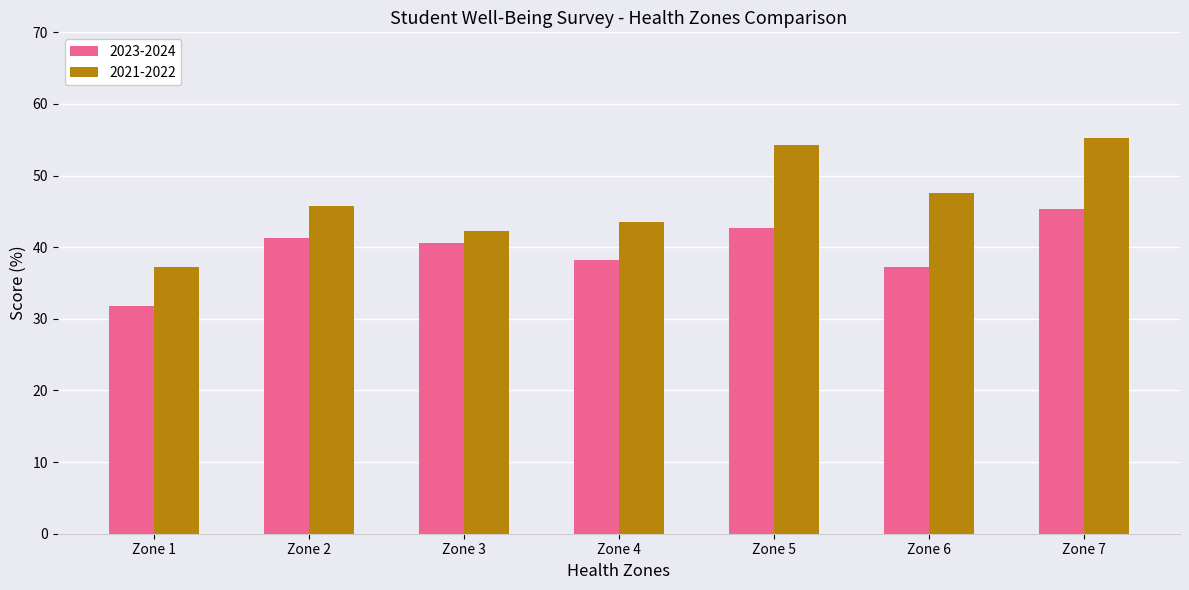

Read the 2023-2024 value at Zone 5.

42.7